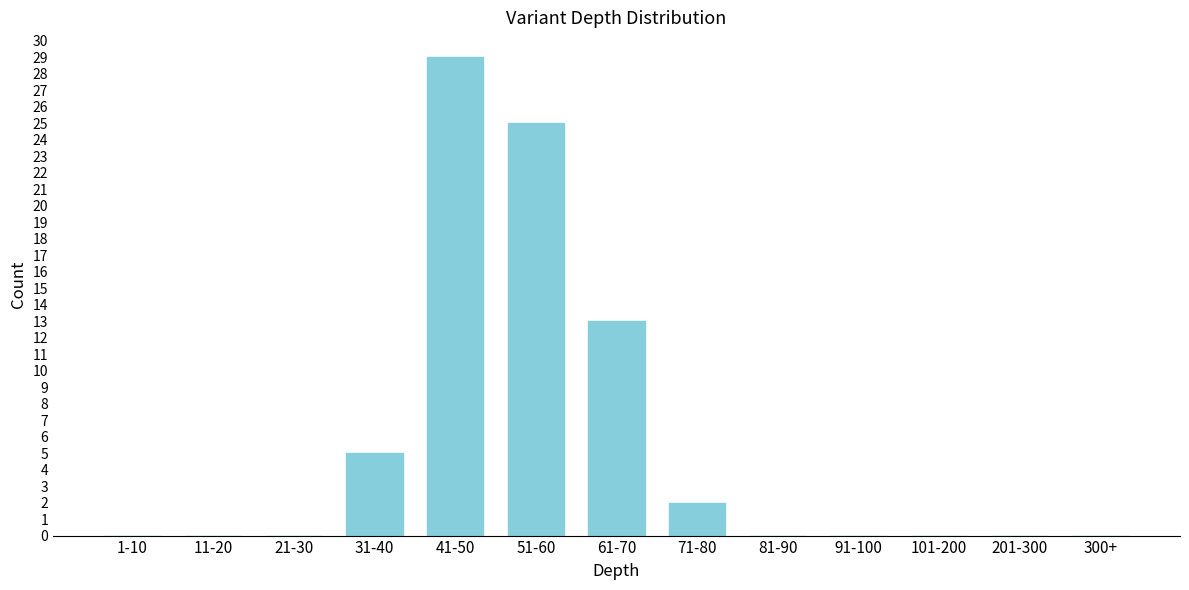

Reading left to right, list all the values displayed in this chart.

1-10=0	11-20=0	21-30=0	31-40=5	41-50=29	51-60=25	61-70=13	71-80=2	81-90=0	91-100=0	101-200=0	201-300=0	300+=0